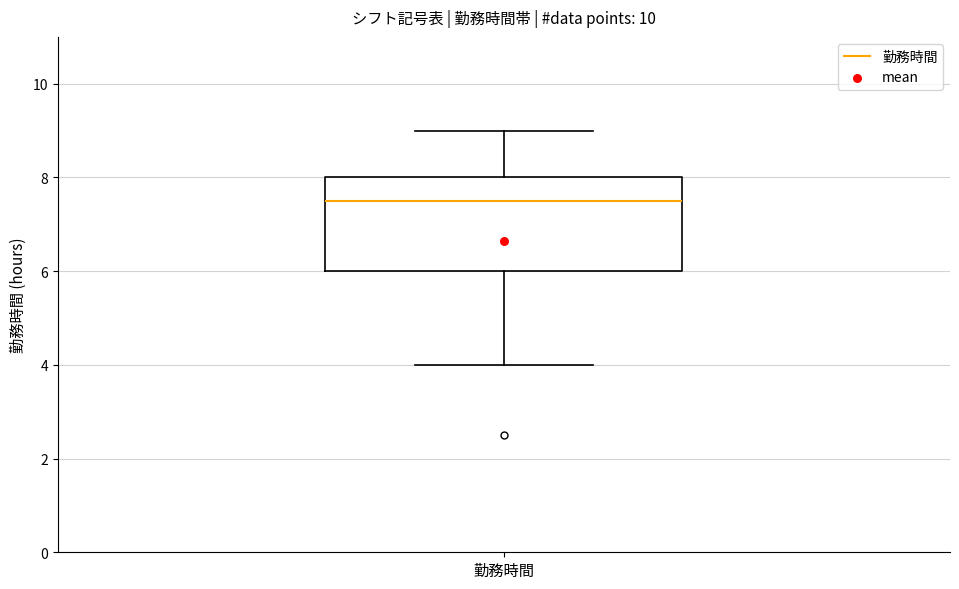

Read this box plot against the y-axis: the position of the median line, the range covered by the box, and the ends of both whiskers. The values are not printed on the chart, so give them approximately, as read against the axis.

median 7.6, box 6.0 to 8.0, whiskers 4.0 to 9.0